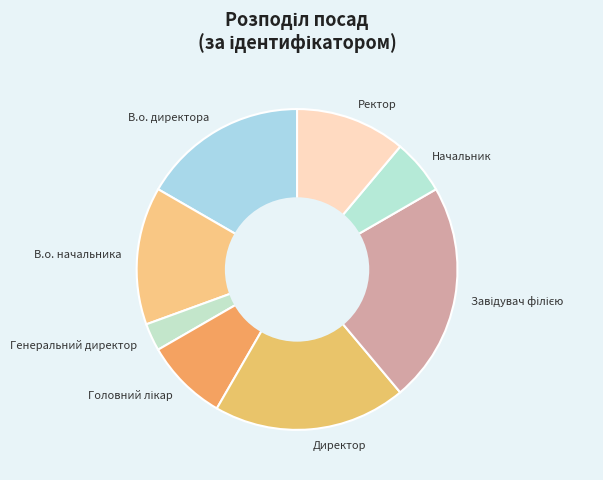

Is there any slice that represents more than half of the pie?

No